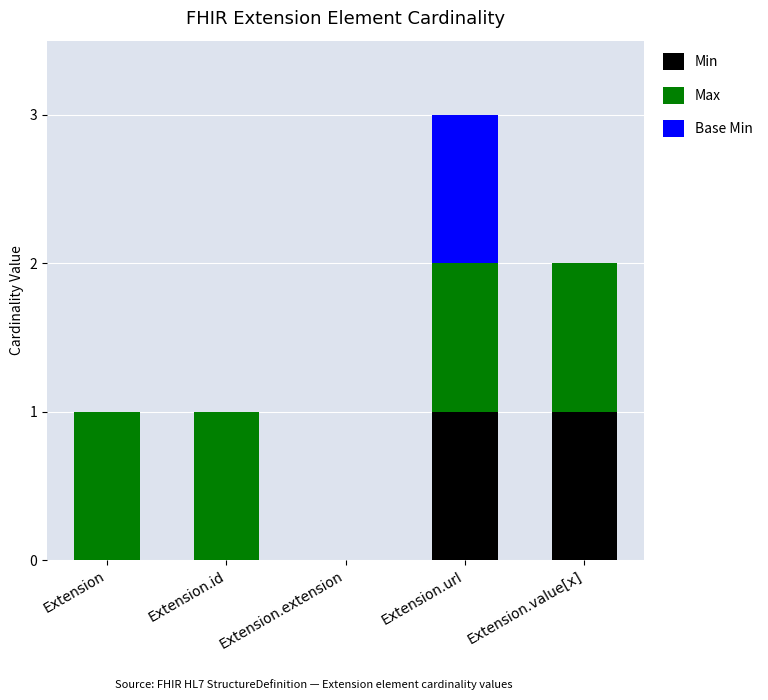

At which category is the sum across all series the highest?

Extension.url